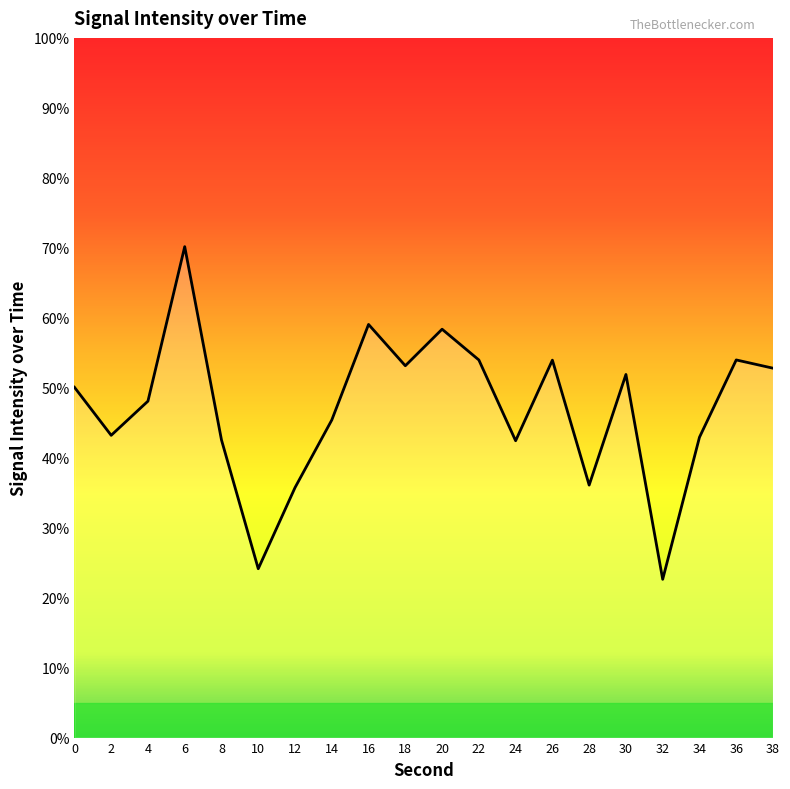

At which category does the chart reach its minimum across all series?

32